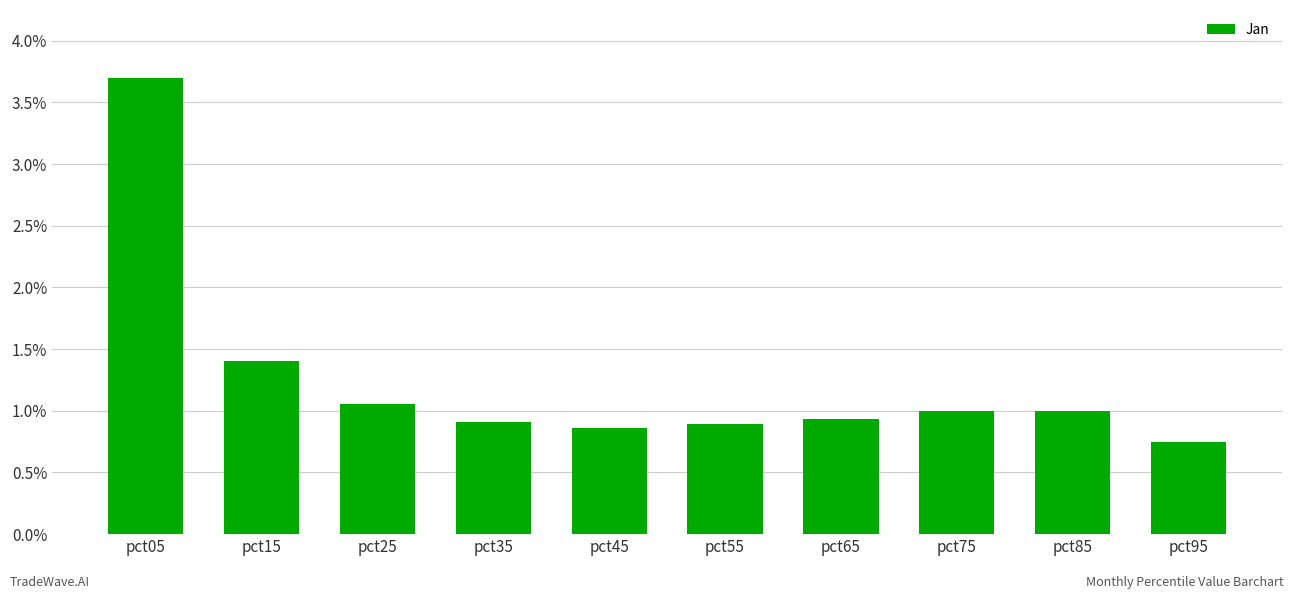

What is the sum of the values at pct35 and pct15?

2.3